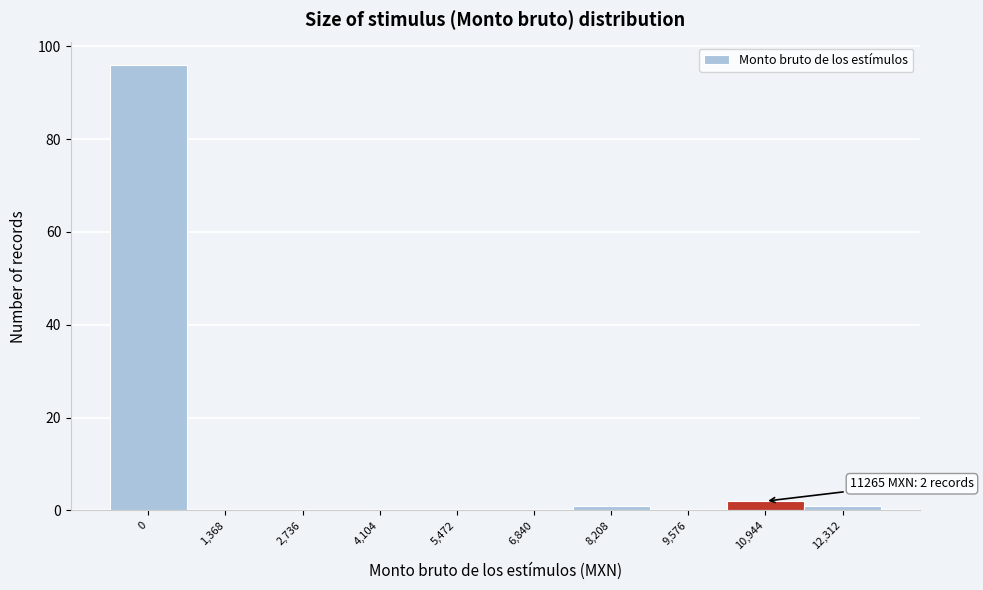

Reading left to right, extract all data points from this chart.

0=96	1,368=0	2,736=0	4,104=0	5,472=0	6,840=0	8,208=1	9,576=0	10,944=2	12,312=1